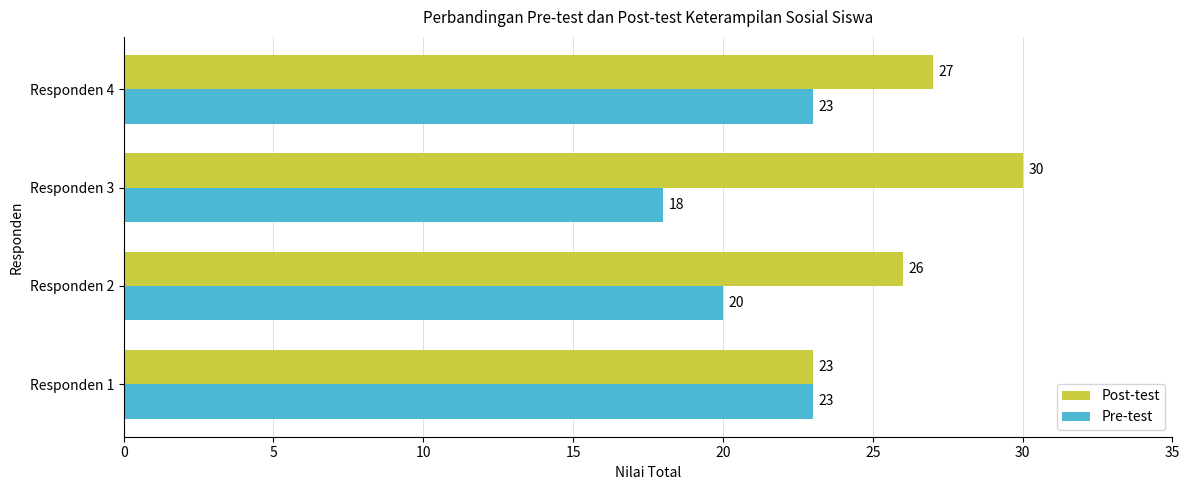

Which series has the largest range (max minus min)?

Post-test